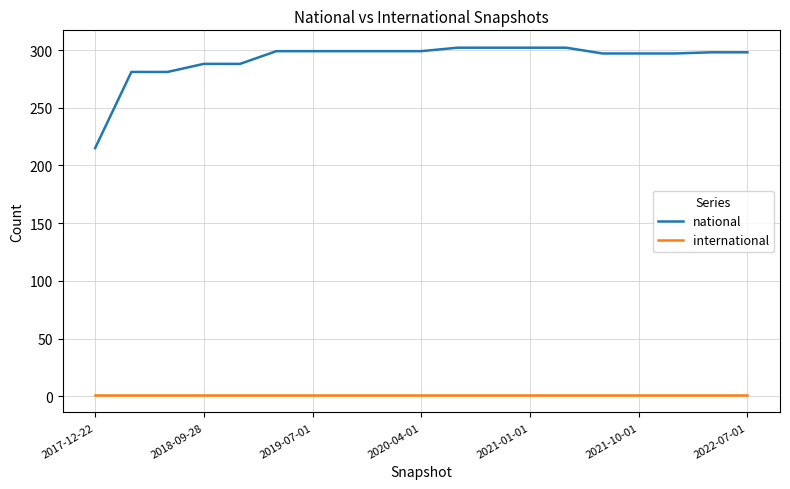

True or false: international and national intersect in this chart.

False